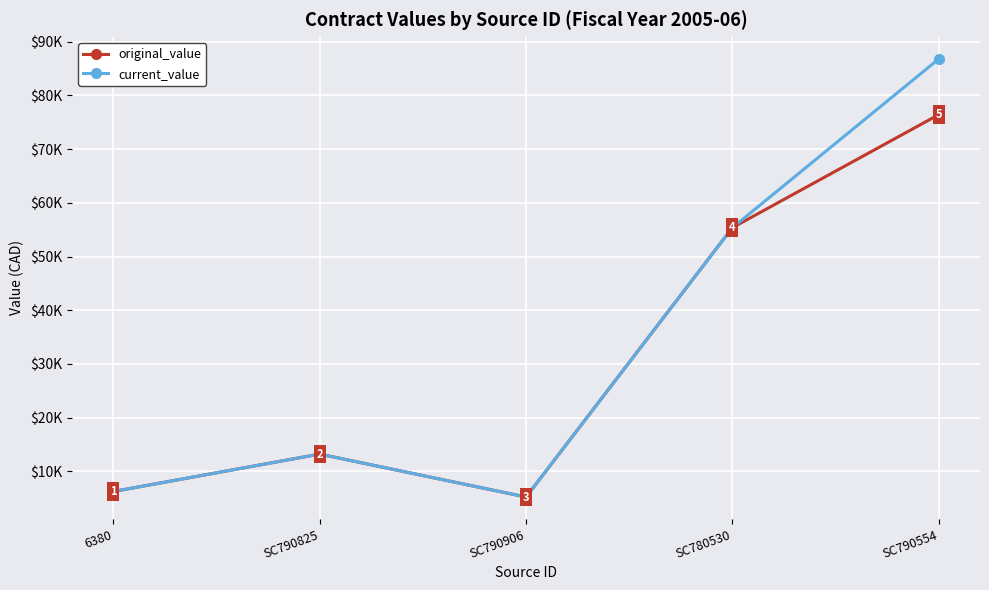

Does the chart have visible grid lines?

Yes